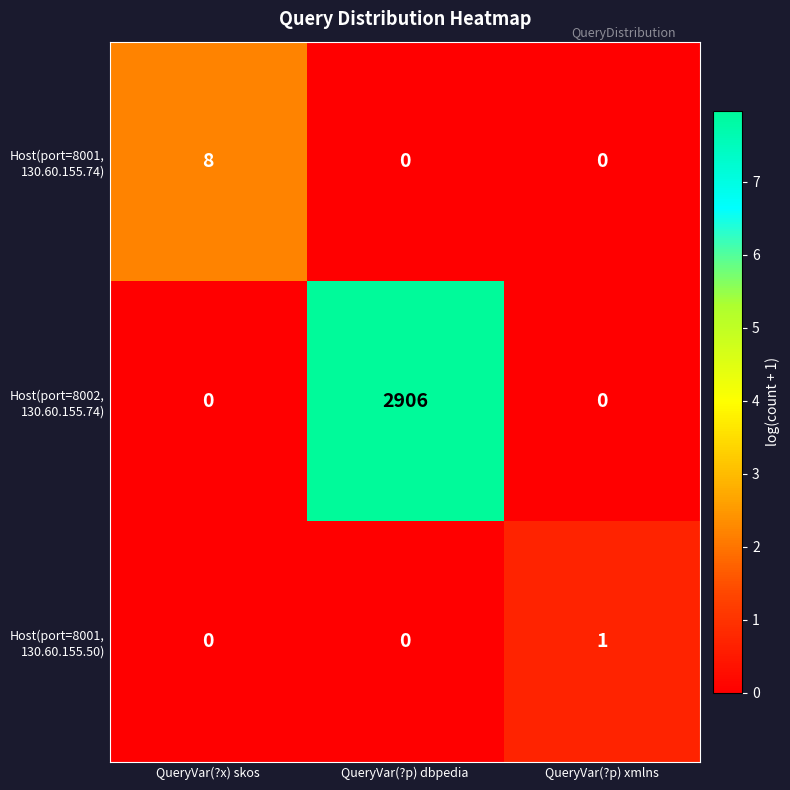

What is the difference between the highest and lowest values at QueryVar(?x) skos?

8